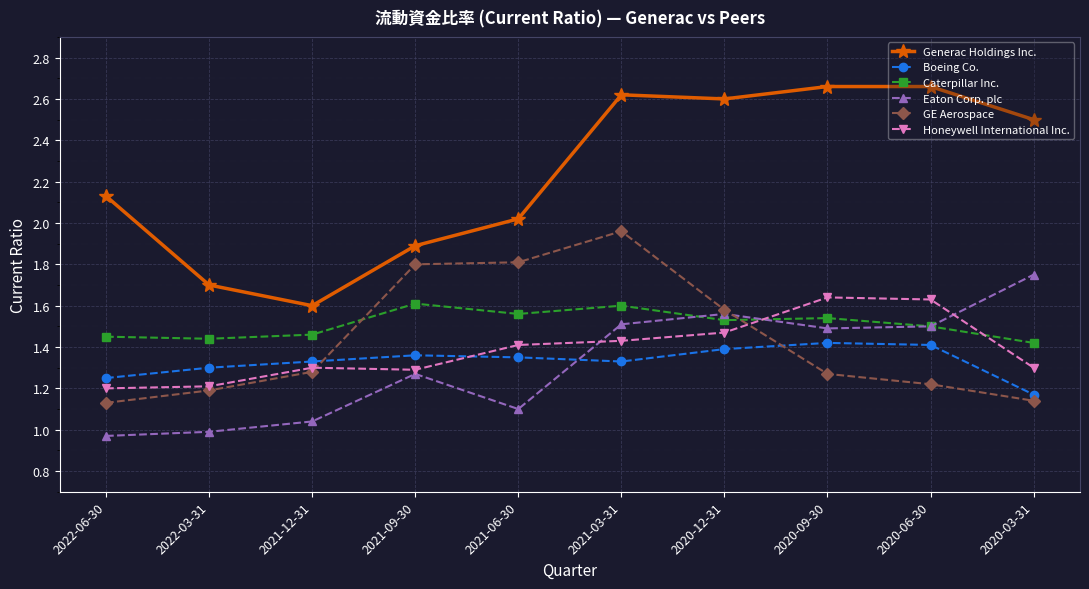

What is the spread (max minus min) of values at 2022-03-31?

0.7